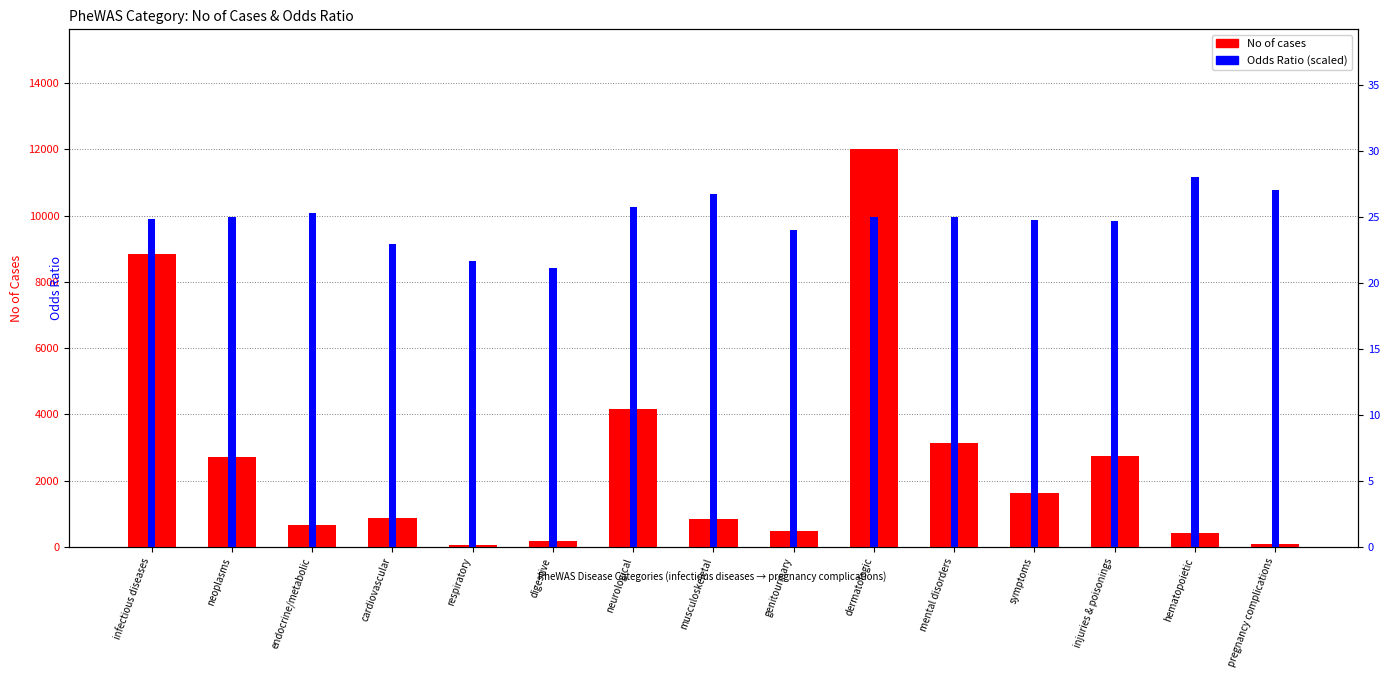

How many bars are there in total?

15